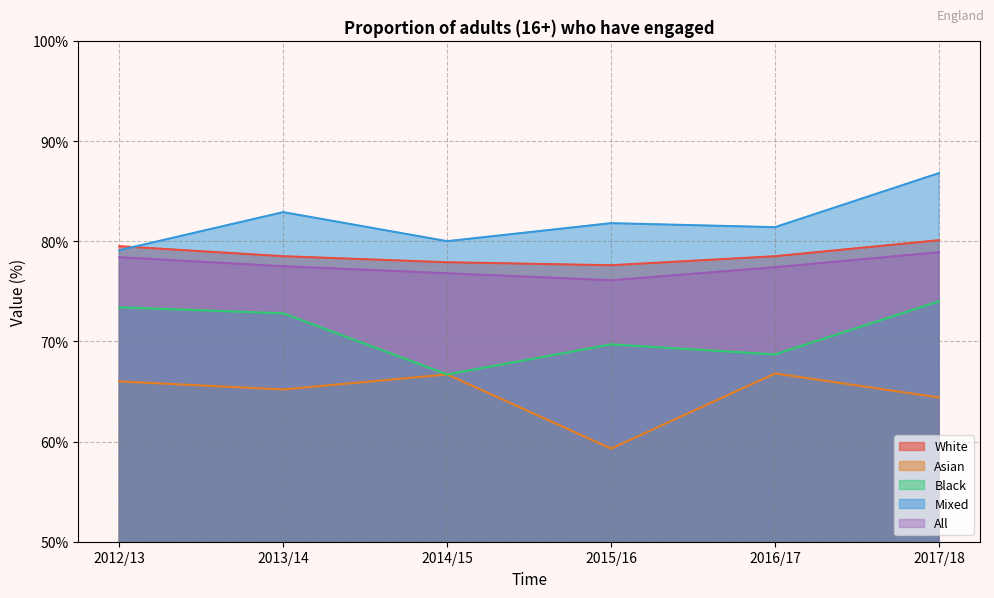

In White, how many points are lower than both neighbors (excluding endpoints)?

1